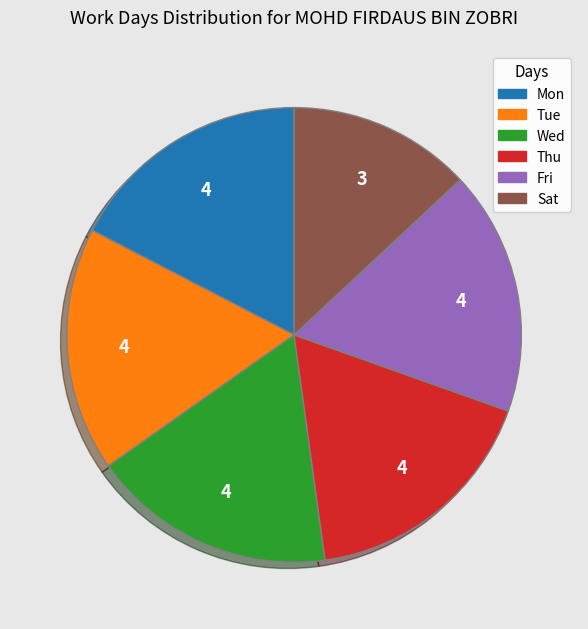

Is there any slice that represents more than half of the pie?

No